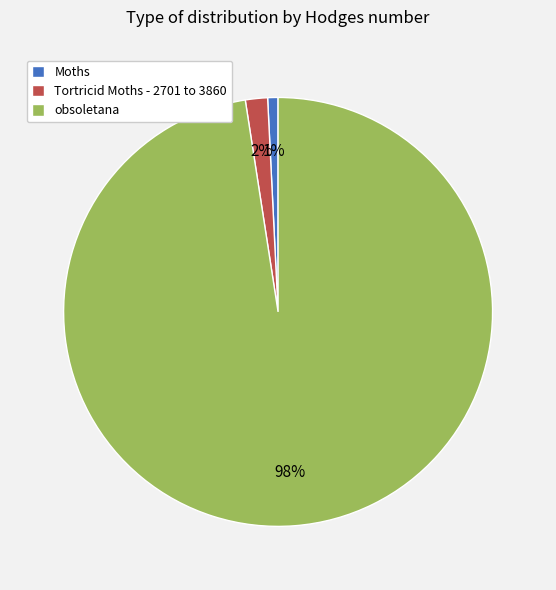

To the nearest percent, what portion does Tortricid Moths - 2701 to 3860 represent?

2%